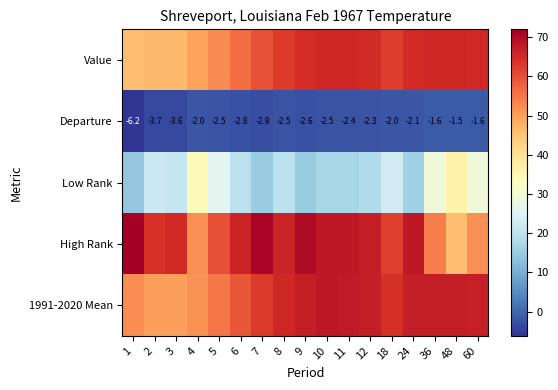

True or false: Departure has a value of -1.0 at 9.

False